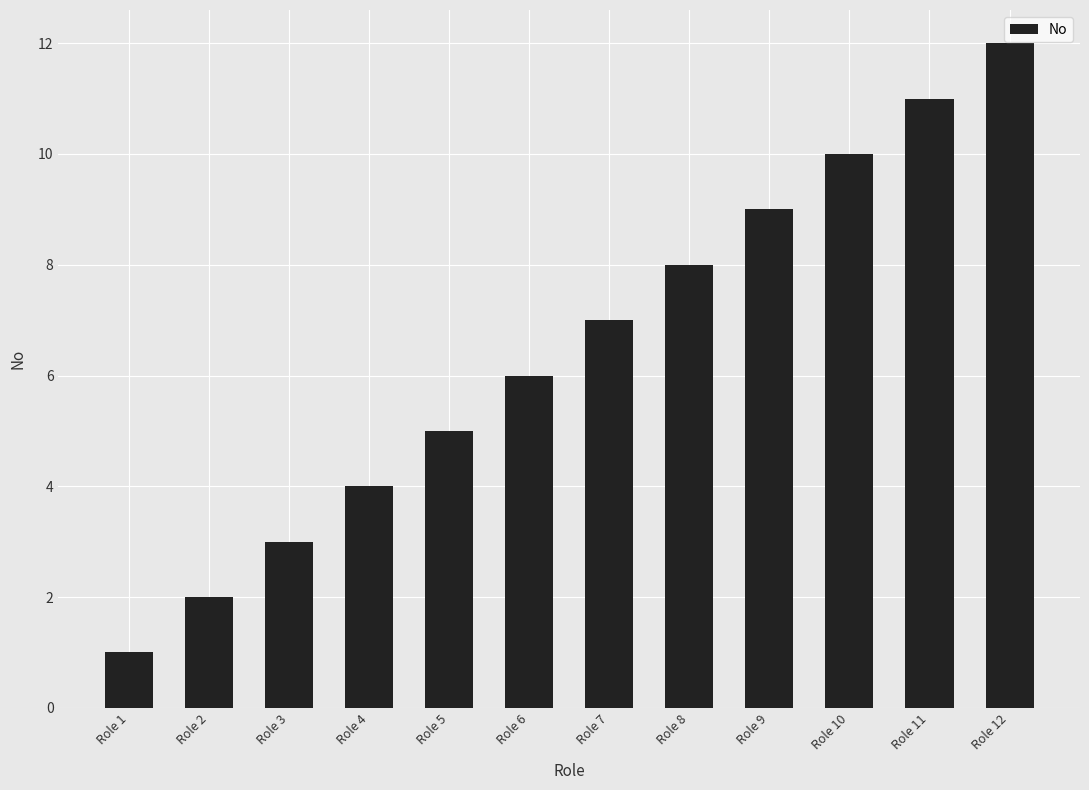

Read the value at Role 6, to the nearest 5.

5